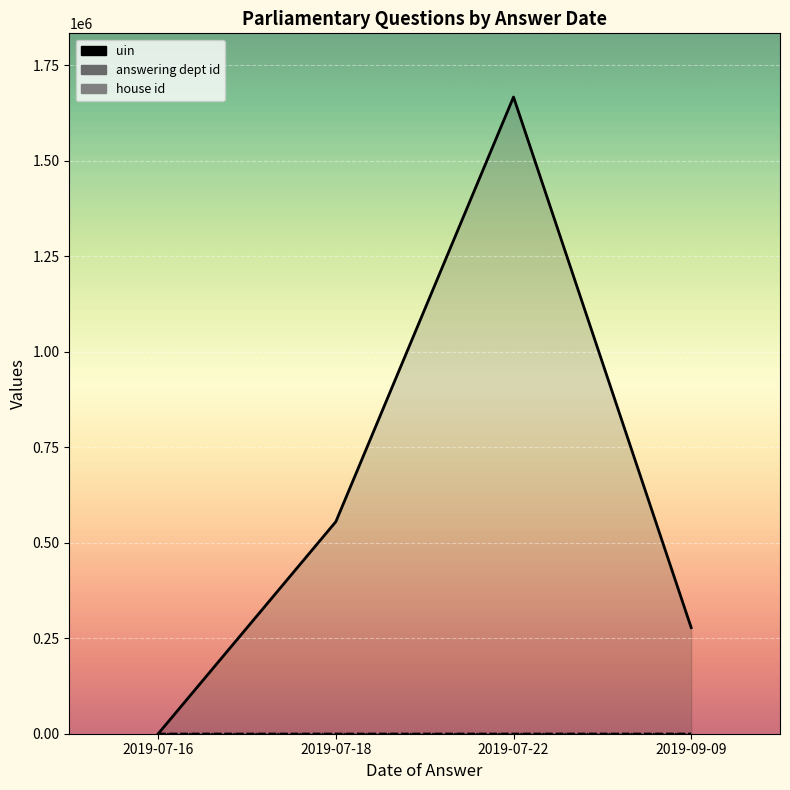

Where is answering dept id nearest to the value 21?

2019-07-18